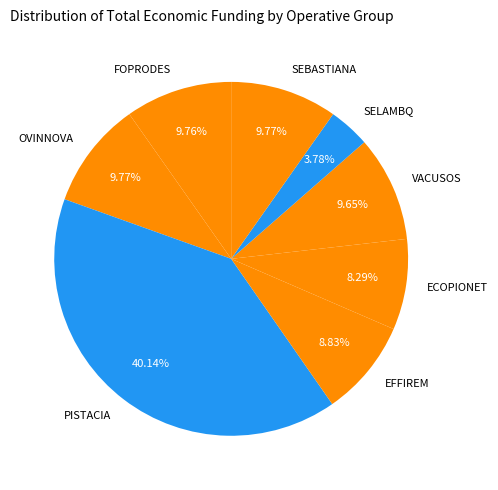

Does any single category account for the majority?

No